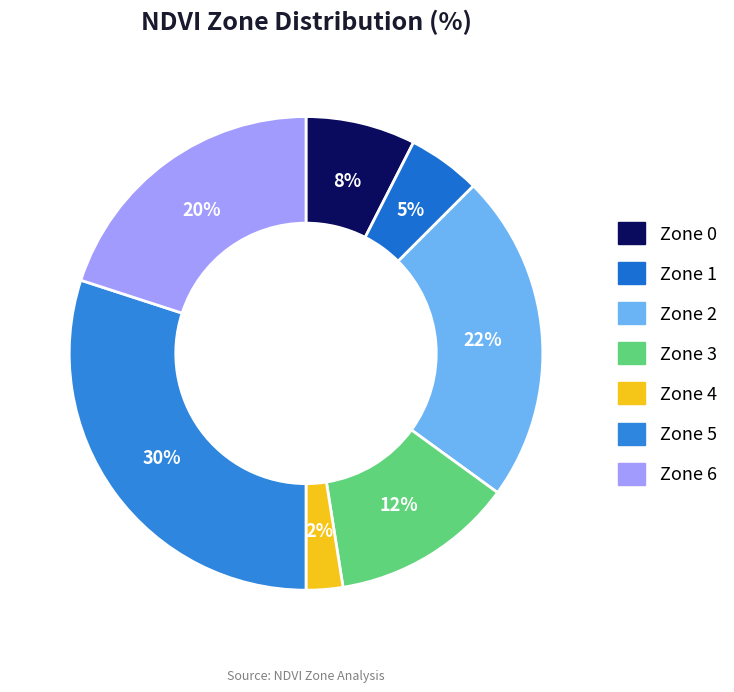

Combined, what portion of the pie is Zone 6 and Zone 3?

32.5%